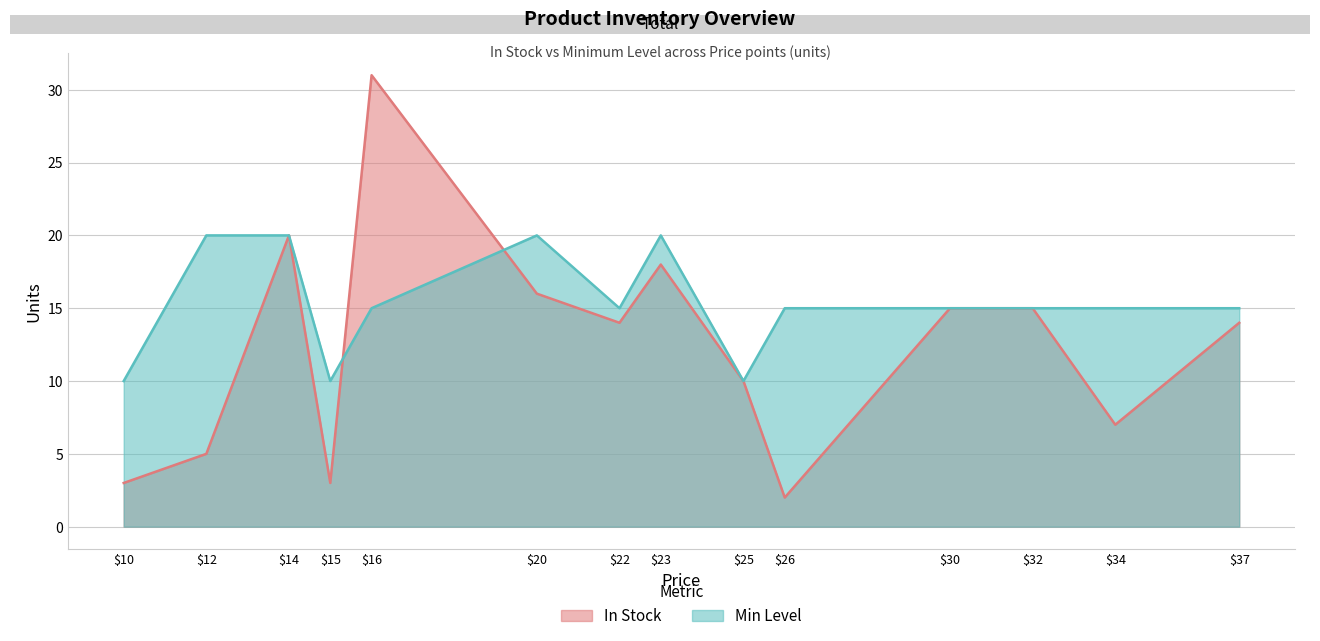

List the series in order of their peak value, highest first.

In Stock, Min Level